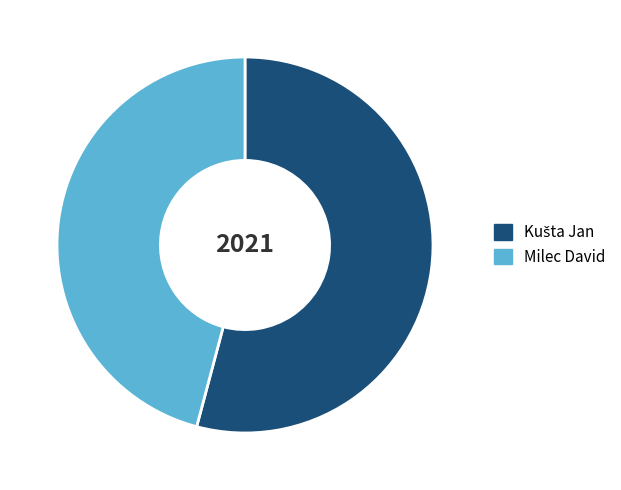

How many slices are in this pie chart?

2